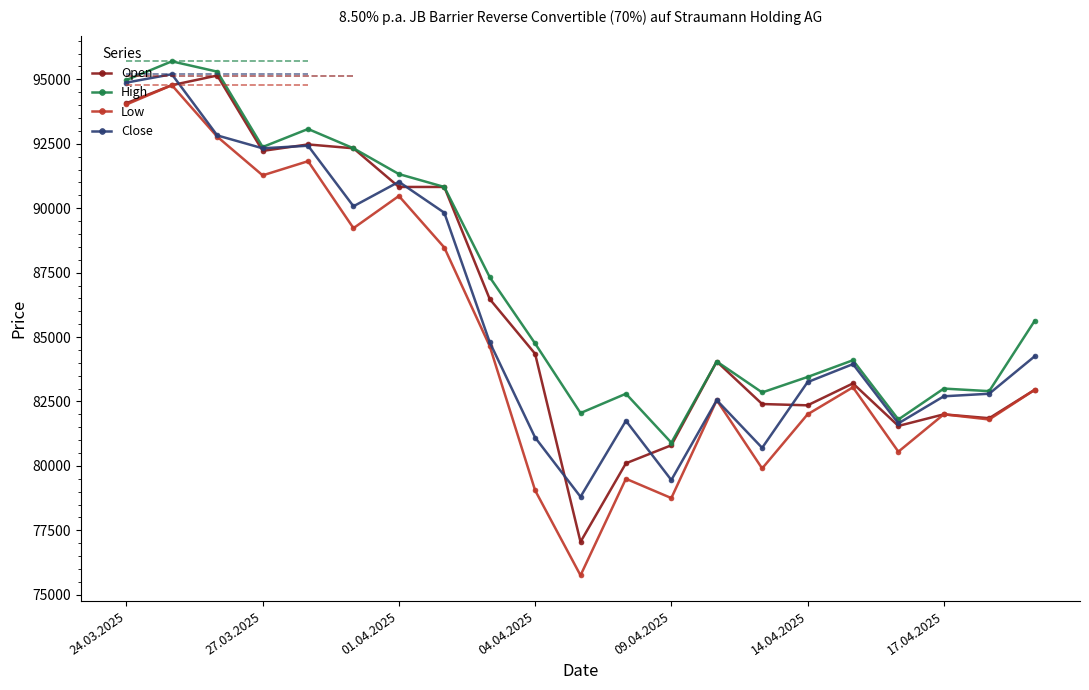

The value of High at 24.03.2025 is 94975. True or false?

True